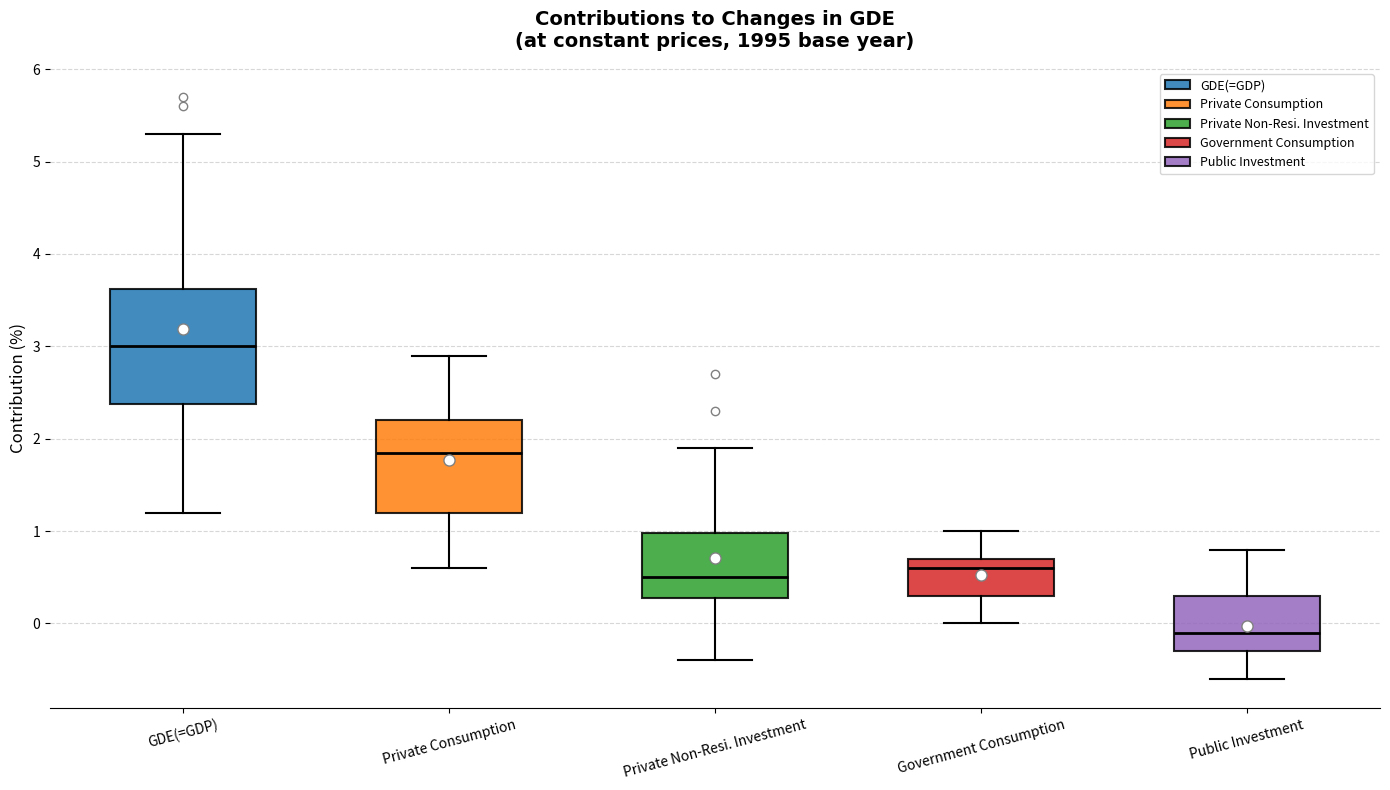

Reading left to right, read every box against the y-axis: the position of its median line, the range the box covers, and the ends of its whiskers. The values are not printed on the chart, so give them approximately, as read against the axis.

GDE(=GDP): median 3.0, box 2.4 to 3.6, whiskers 1.2 to 5.3
Private Consumption: median 1.9, box 1.2 to 2.2, whiskers 0.6 to 2.9
Private Non-Resi. Investment: median 0.5, box 0.3 to 1.0, whiskers -0.4 to 1.9
Government Consumption: median 0.6, box 0.3 to 0.7, whiskers 0.0 to 1.0
Public Investment: median -0.1, box -0.3 to 0.3, whiskers -0.6 to 0.8